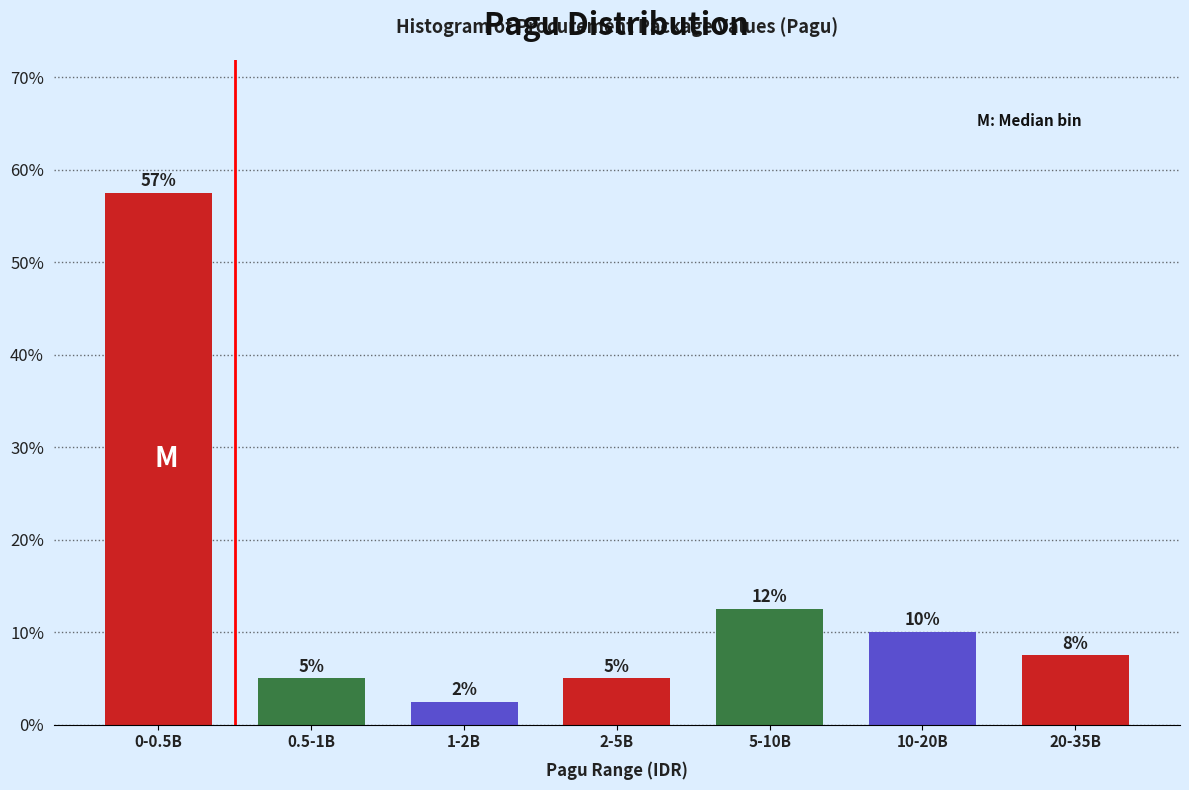

Does the chart contain any negative values?

No